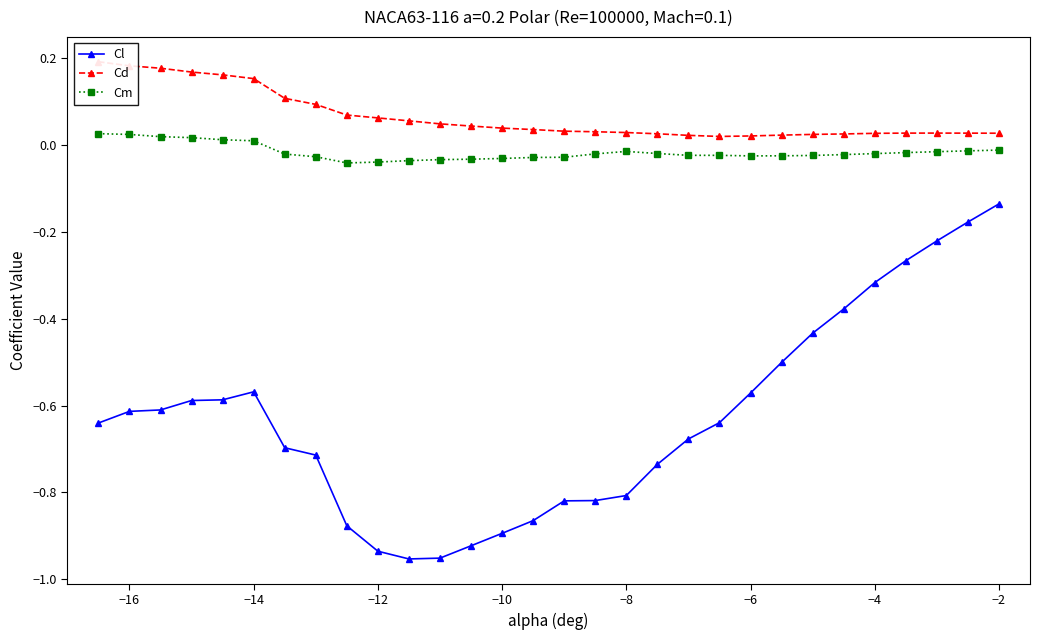

What is the difference between the maximum and minimum values in the Cm series?

0.1